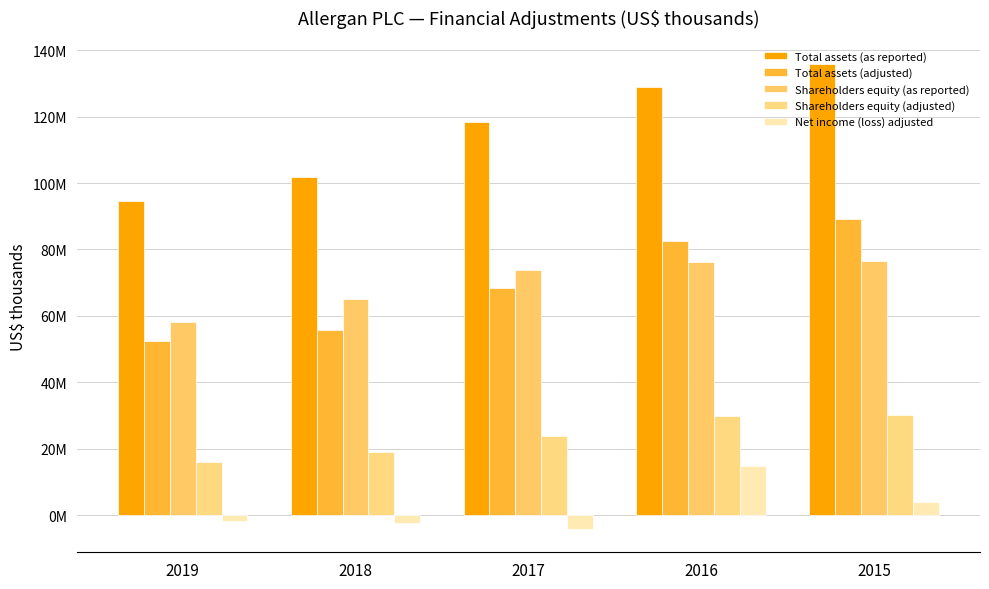

Which series changed the most between 2018 and 2016?

Total assets (as reported)